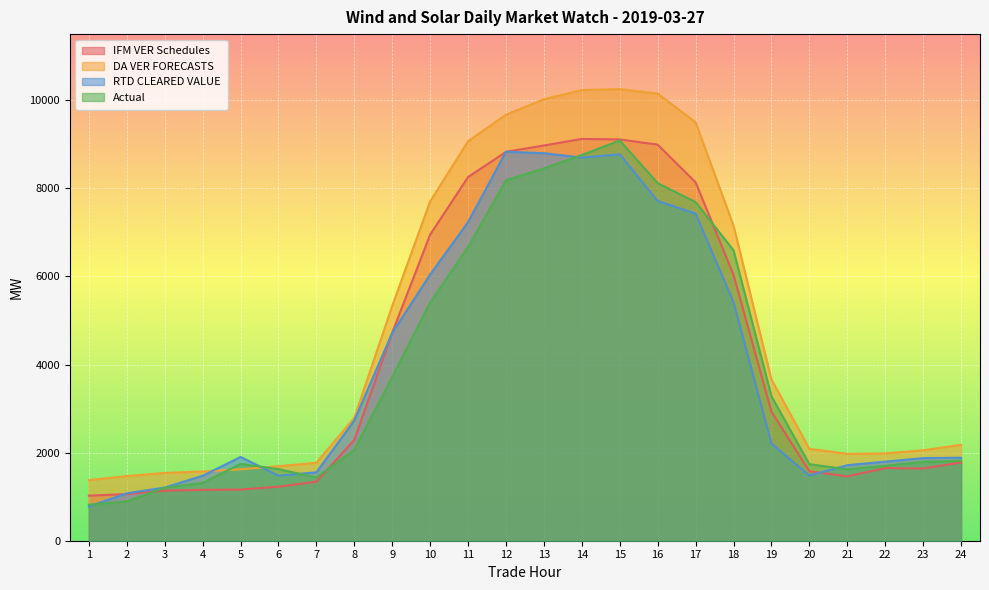

Which series ends up on top after the final intersection of Actual and RTD CLEARED VALUE?

RTD CLEARED VALUE